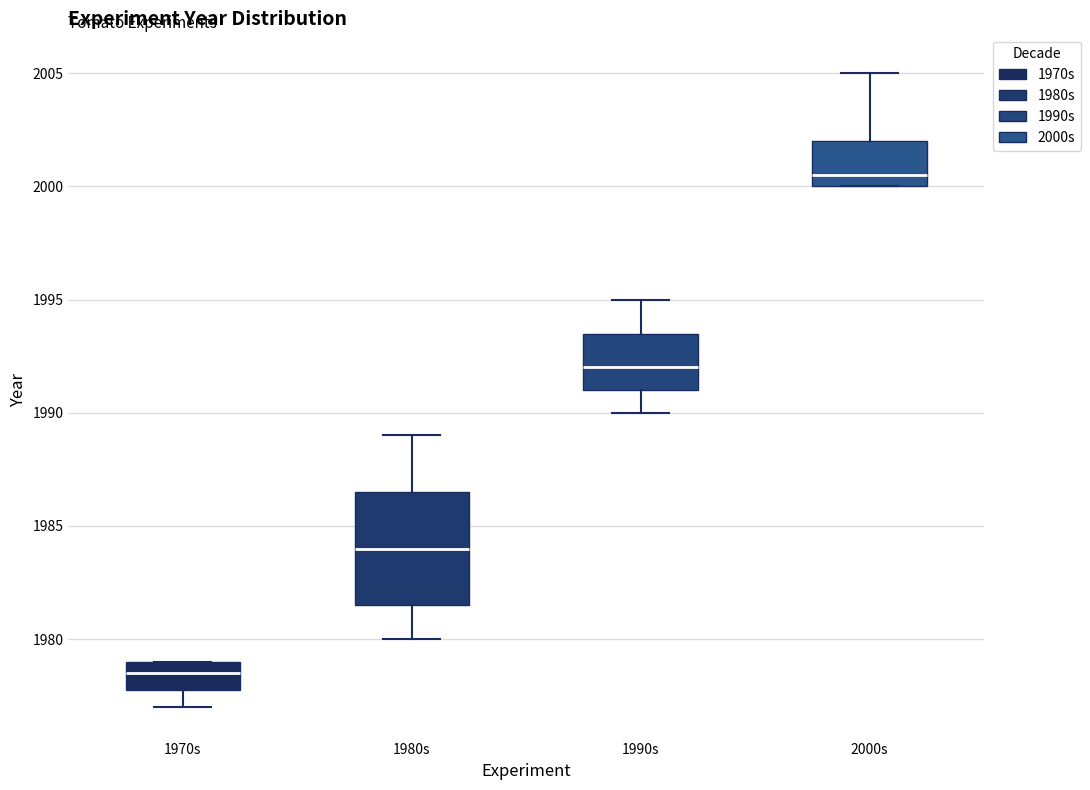

Reading left to right, read every box against the y-axis: the position of its median line, the range the box covers, and the ends of its whiskers. The values are not printed on the chart, so give them approximately, as read against the axis.

1970s: median 1978.5, box 1978.0 to 1979.0, whiskers 1977.0 to 1979.0
1980s: median 1984.0, box 1981.5 to 1986.5, whiskers 1980.0 to 1989.0
1990s: median 1992.0, box 1991.0 to 1993.5, whiskers 1990.0 to 1995.0
2000s: median 2000.5, box 2000.0 to 2002.0, whiskers 2000.0 to 2005.0